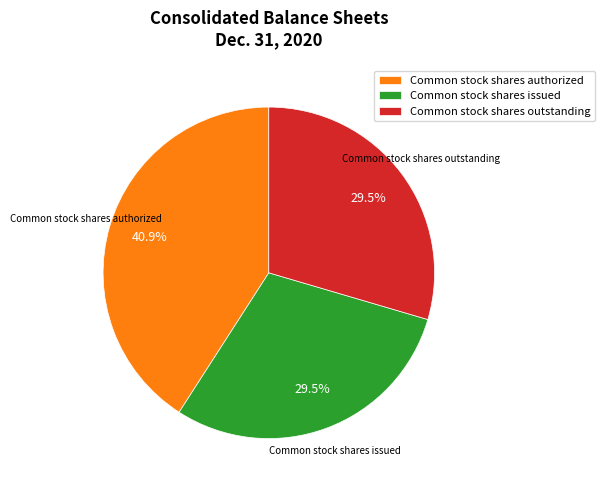

Between Common stock shares authorized and Common stock shares outstanding, which is larger?

Common stock shares authorized